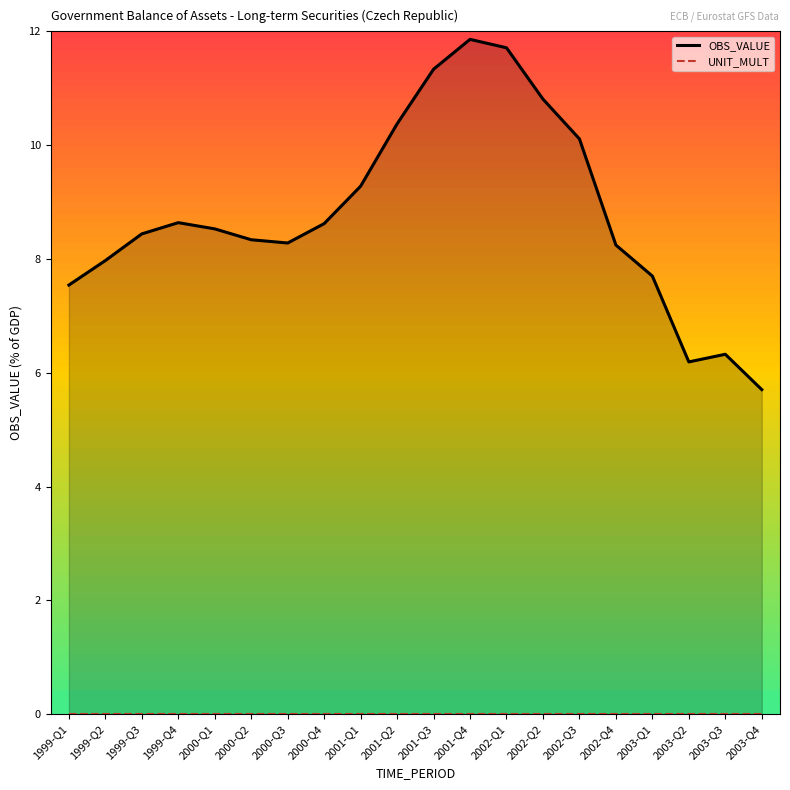

Reading right to left, transcribe all the data shown in this chart.

OBS_VALUE: 2003-Q4=5.7	2003-Q3=6.3	2003-Q2=6.2	2003-Q1=7.7	2002-Q4=8.2	2002-Q3=10.1	2002-Q2=10.8	2002-Q1=11.7	2001-Q4=11.9	2001-Q3=11.3	2001-Q2=10.4	2001-Q1=9.3	2000-Q4=8.6	2000-Q3=8.3	2000-Q2=8.3	2000-Q1=8.5	1999-Q4=8.6	1999-Q3=8.4	1999-Q2=8.0	1999-Q1=7.5
UNIT_MULT: 2003-Q4=0.0	2003-Q3=0.0	2003-Q2=0.0	2003-Q1=0.0	2002-Q4=0.0	2002-Q3=0.0	2002-Q2=0.0	2002-Q1=0.0	2001-Q4=0.0	2001-Q3=0.0	2001-Q2=0.0	2001-Q1=0.0	2000-Q4=0.0	2000-Q3=0.0	2000-Q2=0.0	2000-Q1=0.0	1999-Q4=0.0	1999-Q3=0.0	1999-Q2=0.0	1999-Q1=0.0